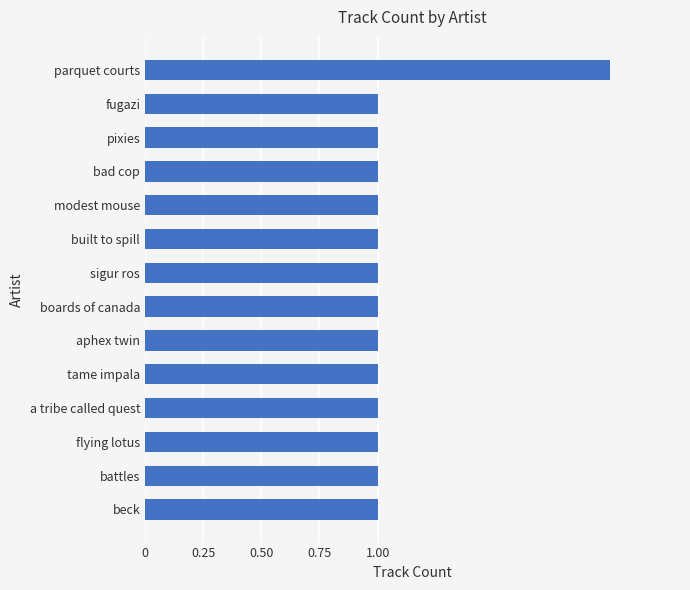

Count the values in the range 1 to 2.

14